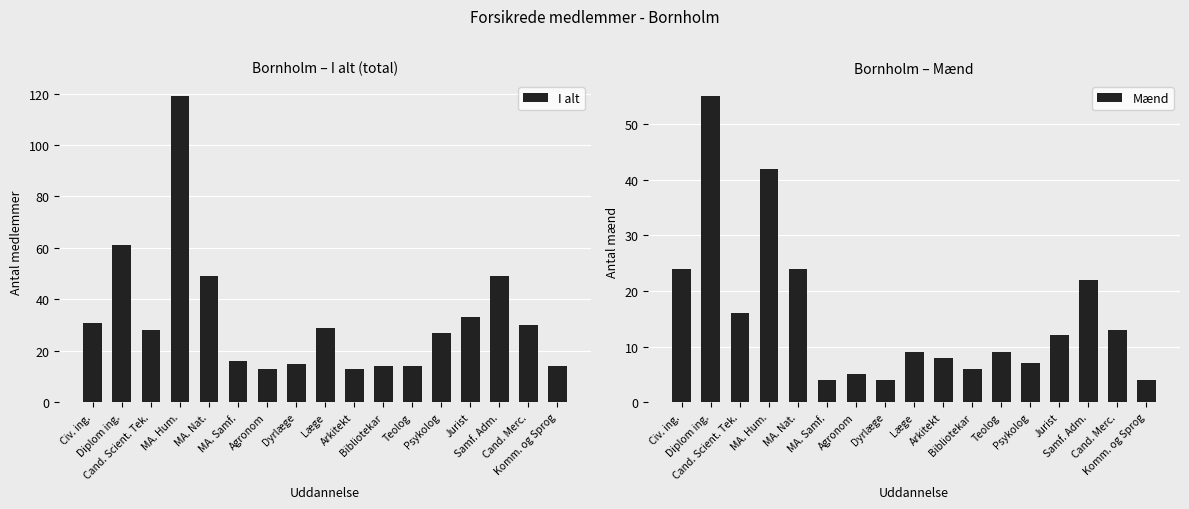

What is the value of the Mænd bar at the 8th from the left?

4